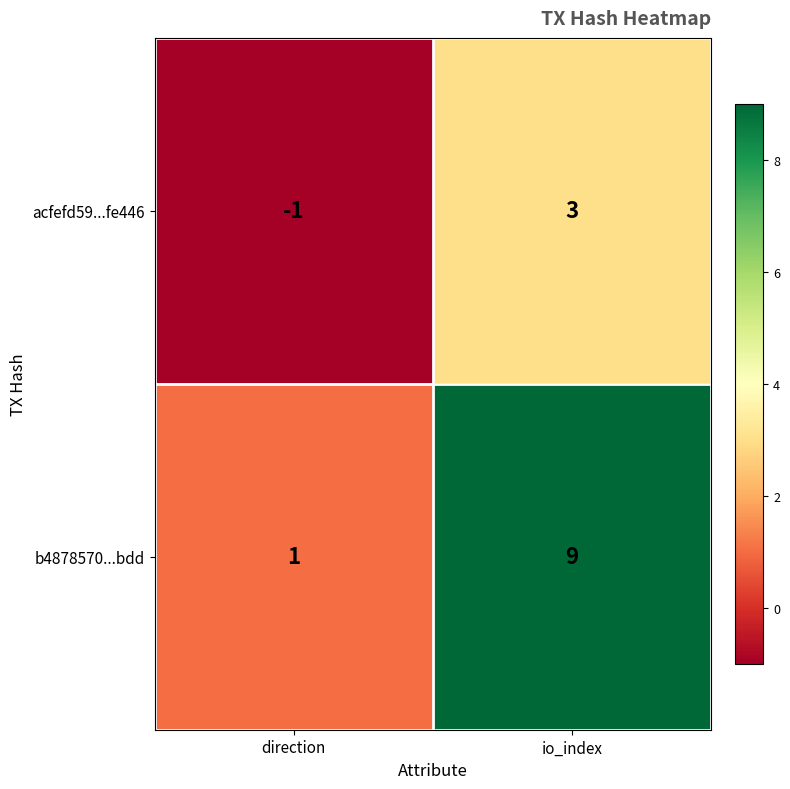

What is the sum of all b4878570...bdd values?

10